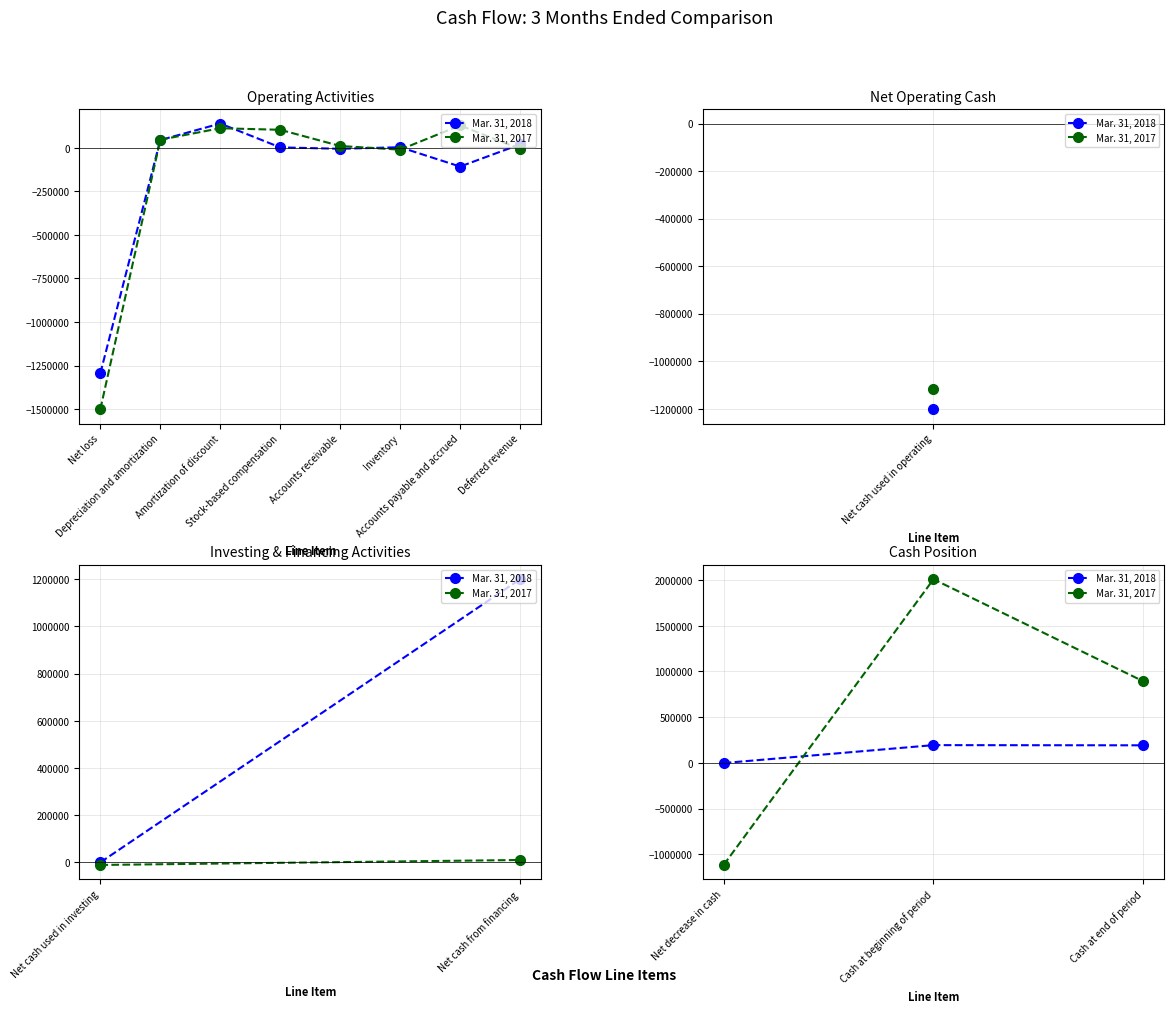

How many values in the Mar. 31, 2017 series exceed 892000?

1